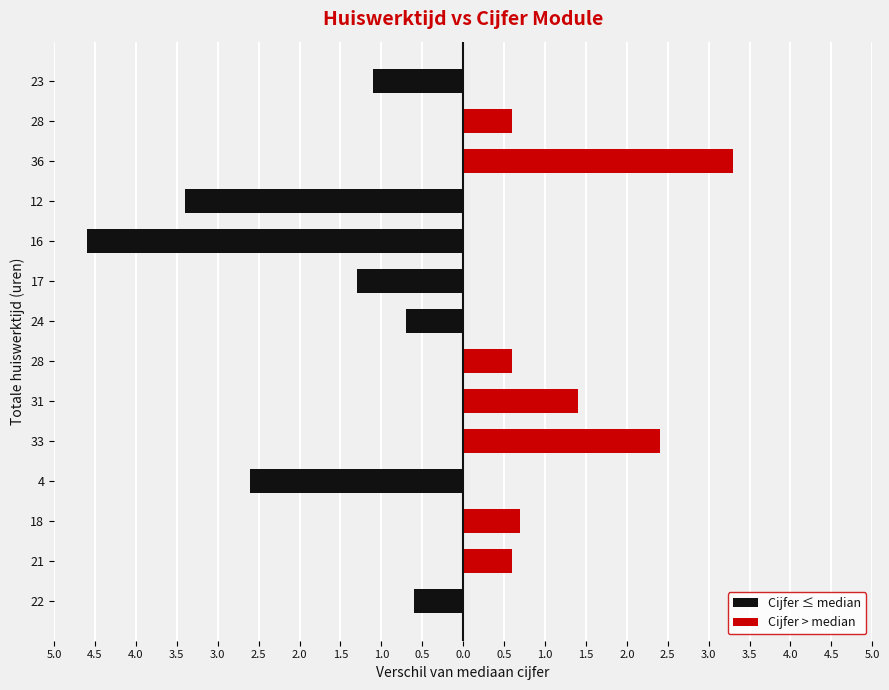

The Cijfer > median series shows 0.4 at 28. True or false?

False